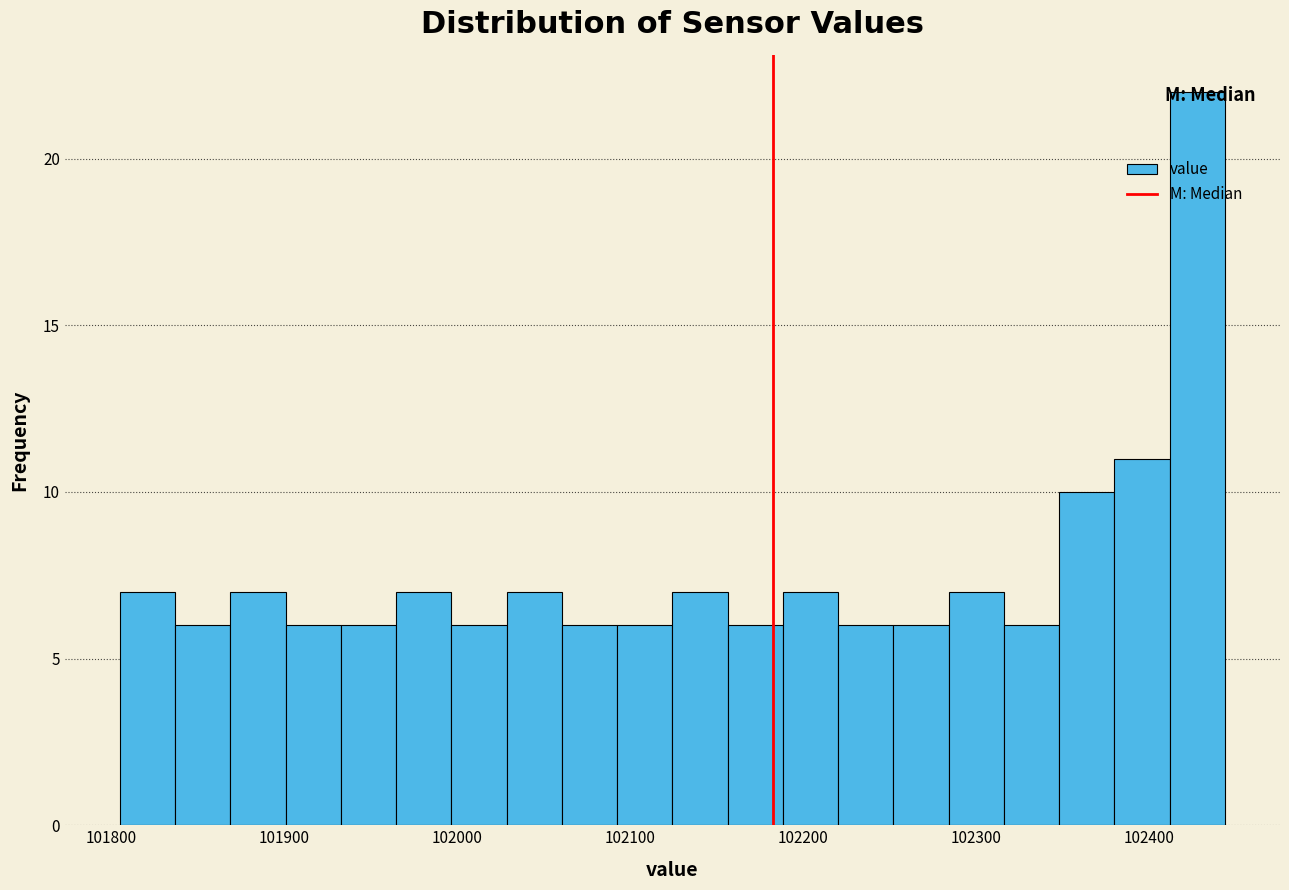

Around what value on the x-axis is the tallest bar? Give the approximate position of its centre, as read against the axis.

102430